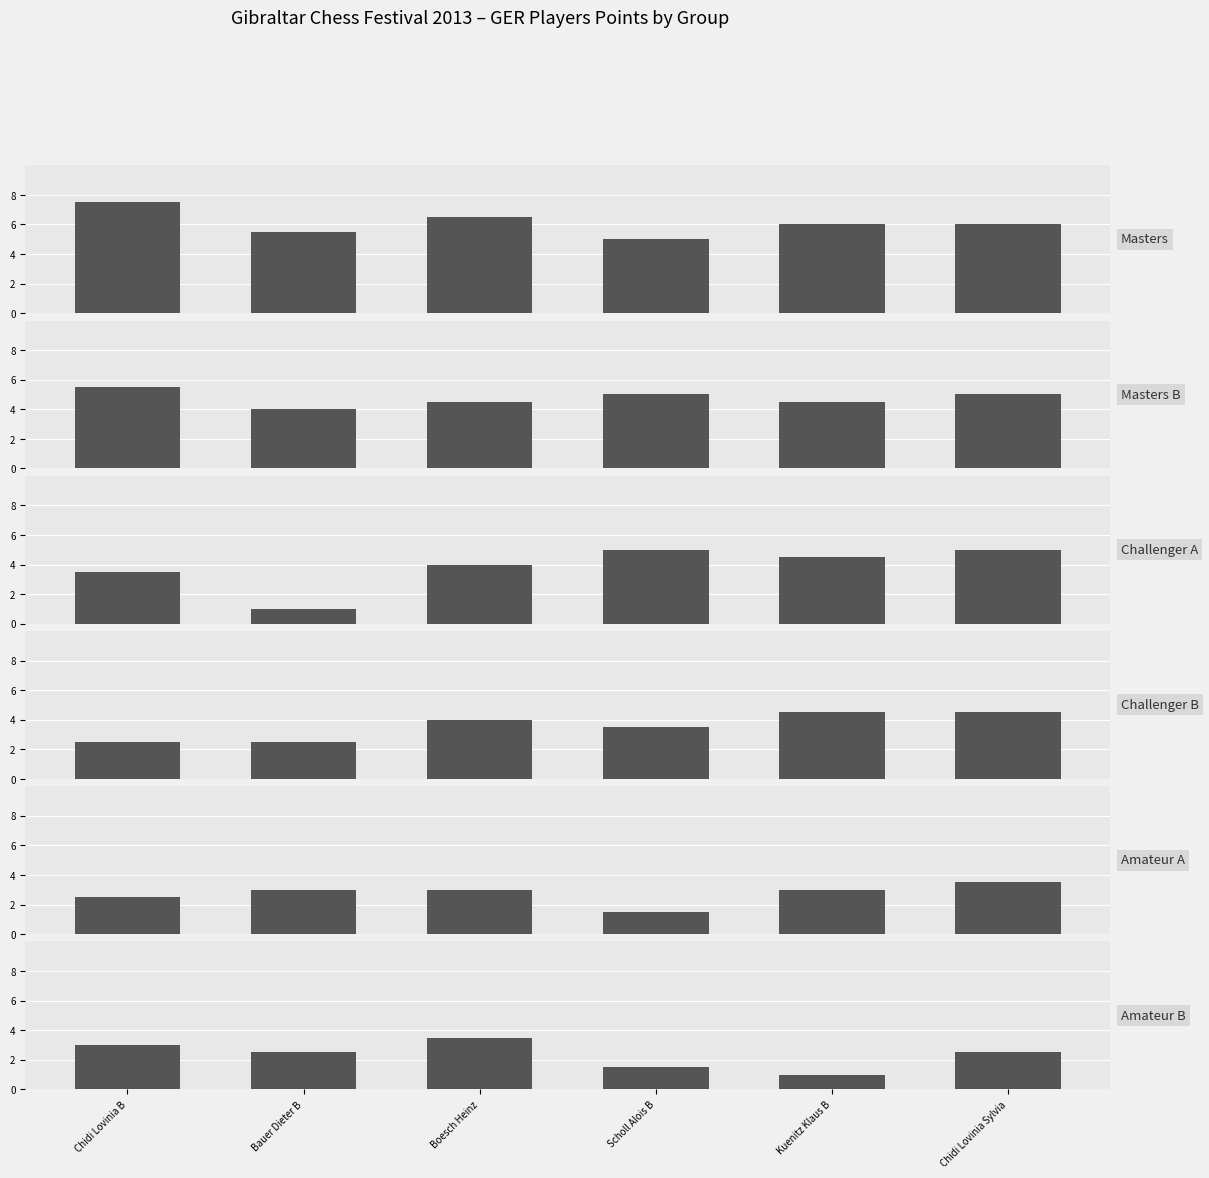

At which category does the chart reach its minimum across all series?

Bauer Dieter B